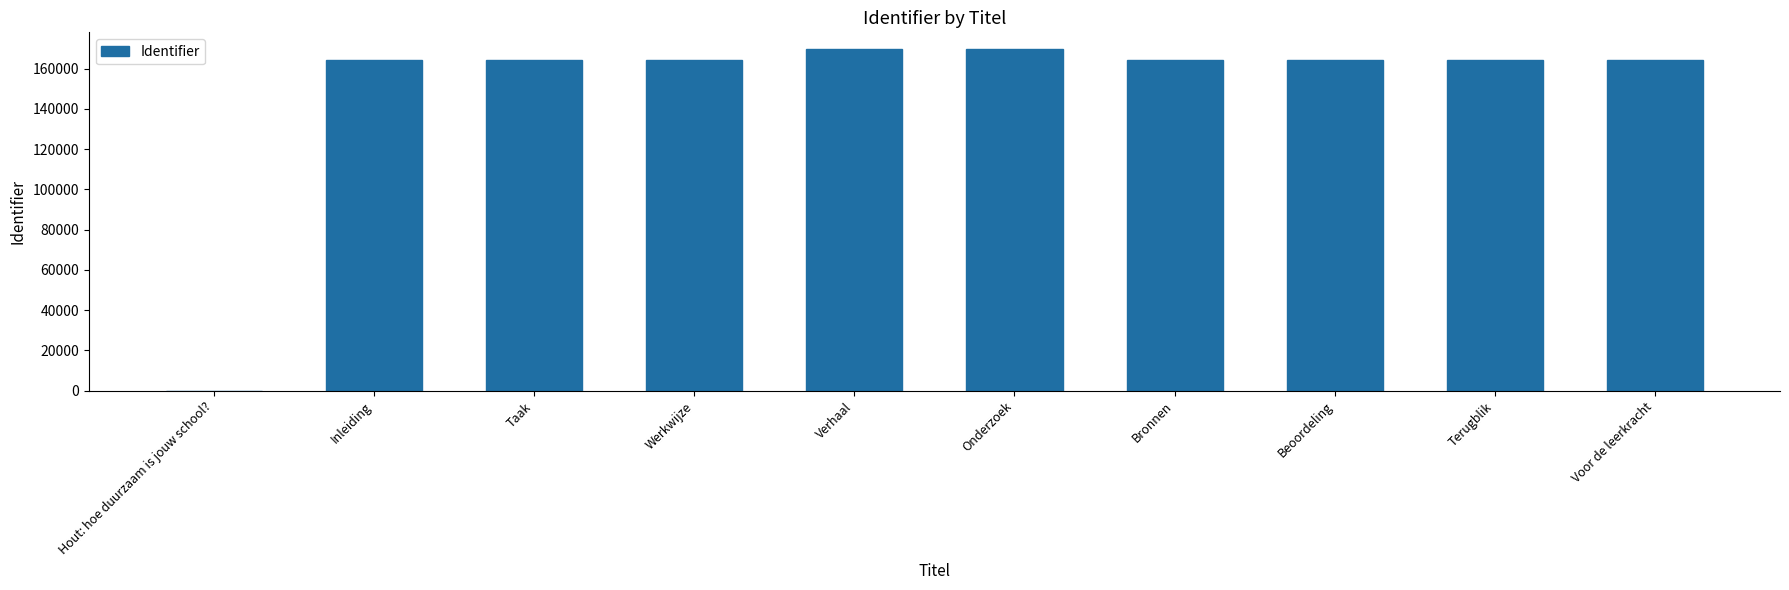

What is the sum of the values at Werkwijze and Hout: hoe duurzaam is jouw school??

164336